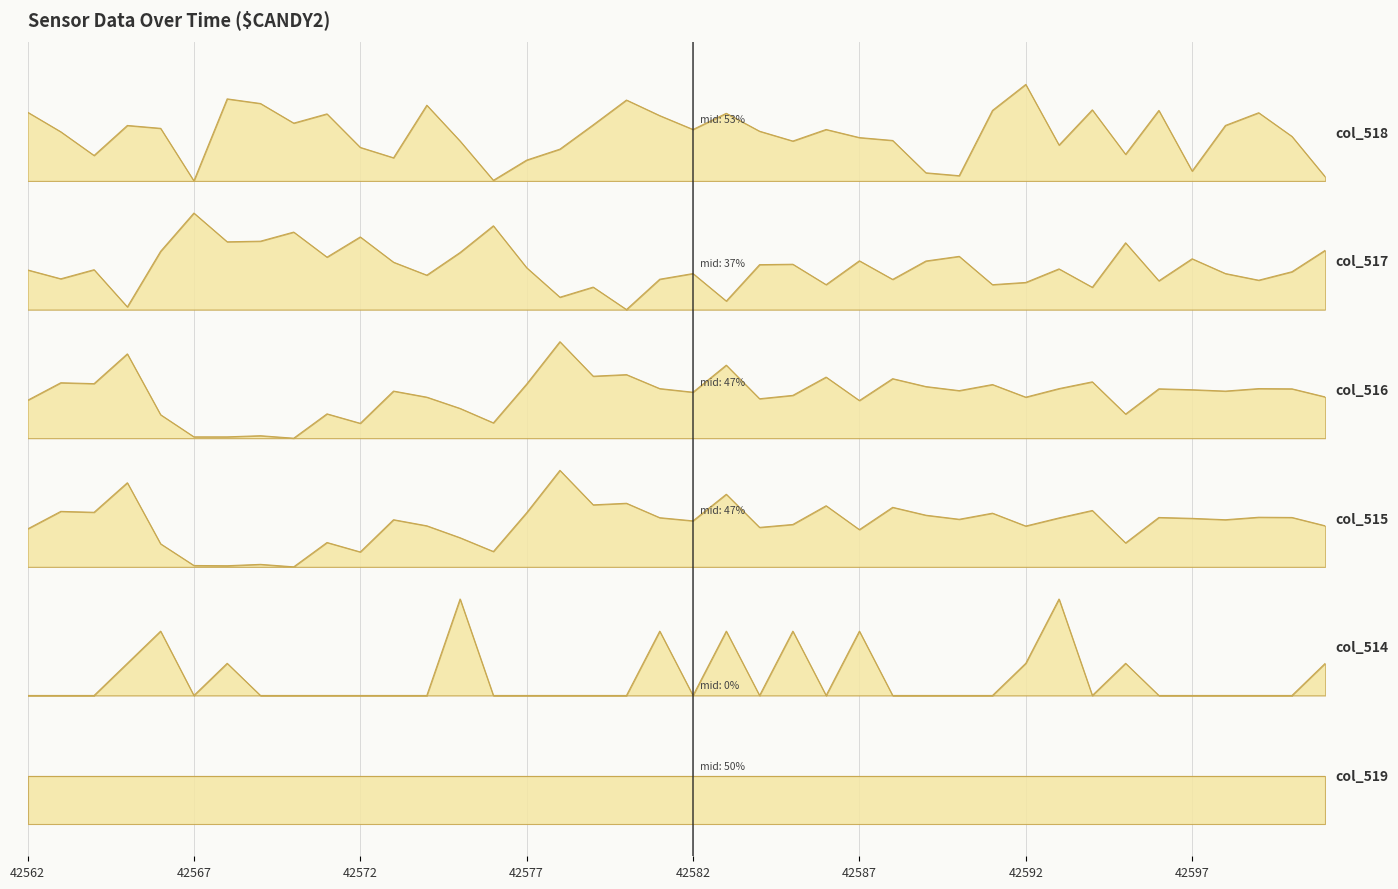

Which series has the widest spread of values?

col_518